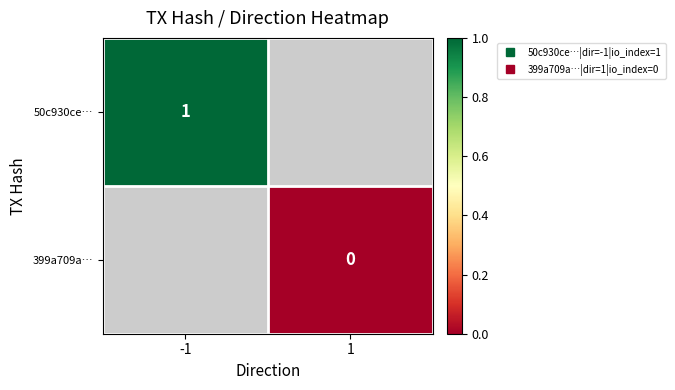

True or false: 399a709a… has a value of 0.0 at 1.

True